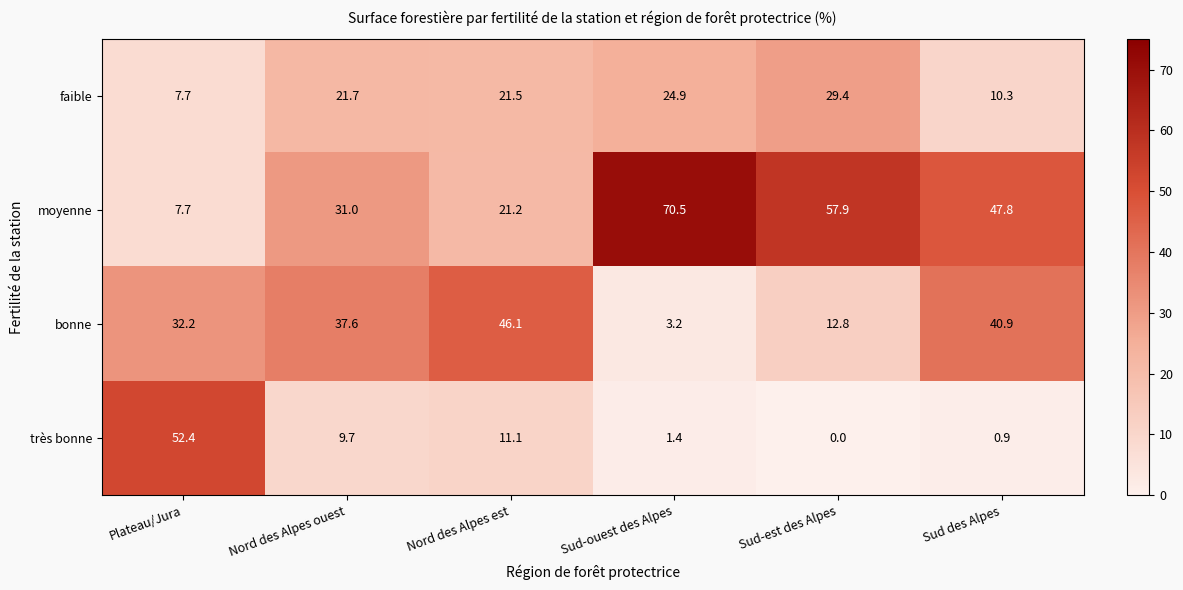

What is the total value across all series at Sud-ouest des Alpes?

100.0